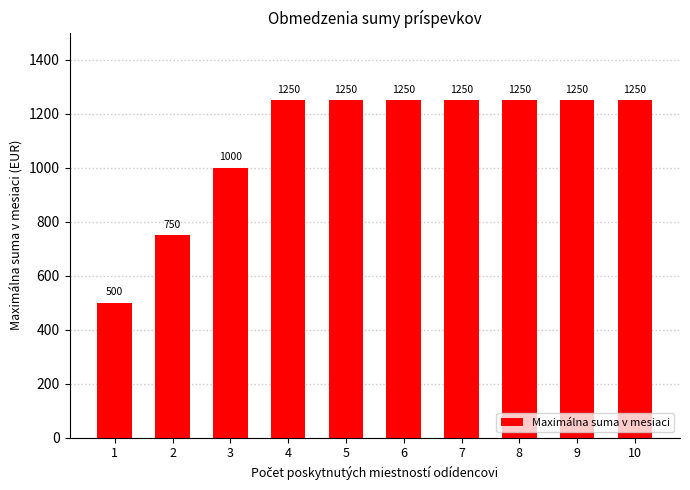

How many values are between 1000 and 1250?

8